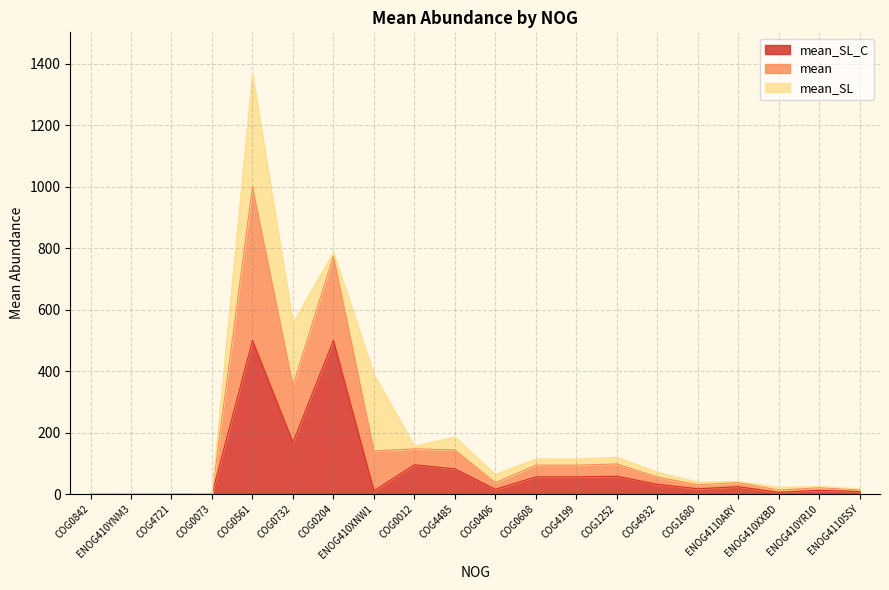

True or false: mean and mean_SL cross at least once.

True